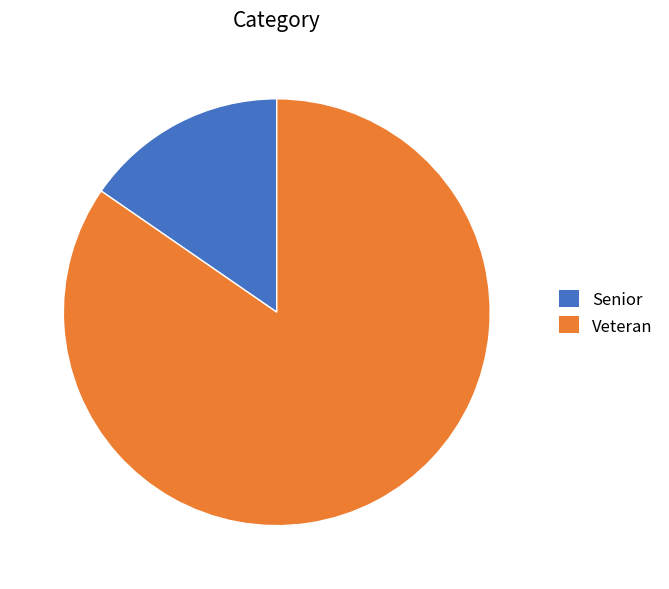

Is the sum of Senior and Veteran greater than half?

Yes